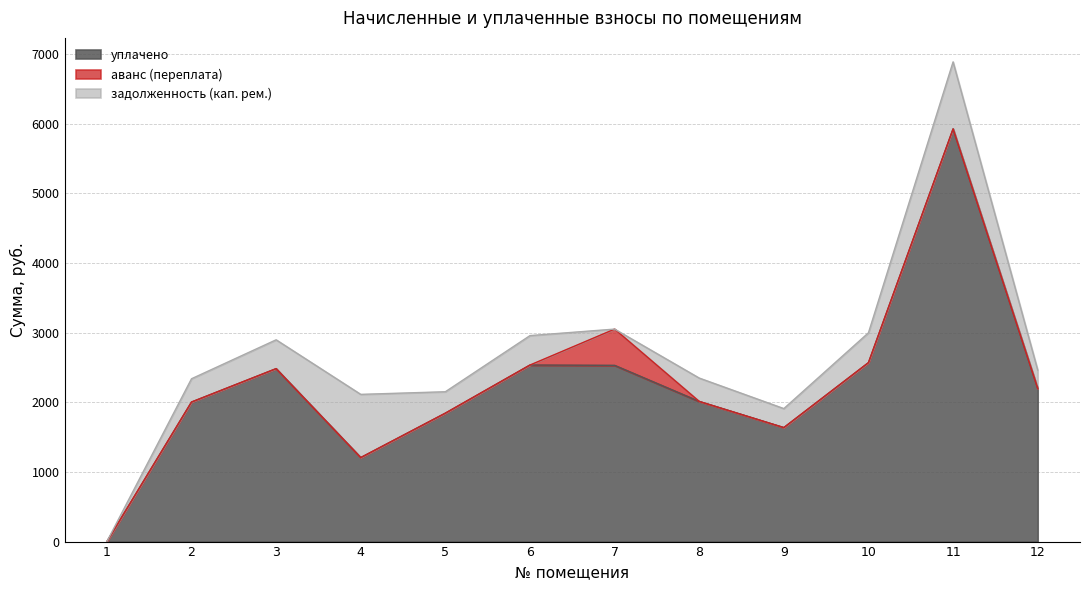

What are all the series names shown in the legend?

уплачено, аванс (переплата), задолженность (кап. рем.)